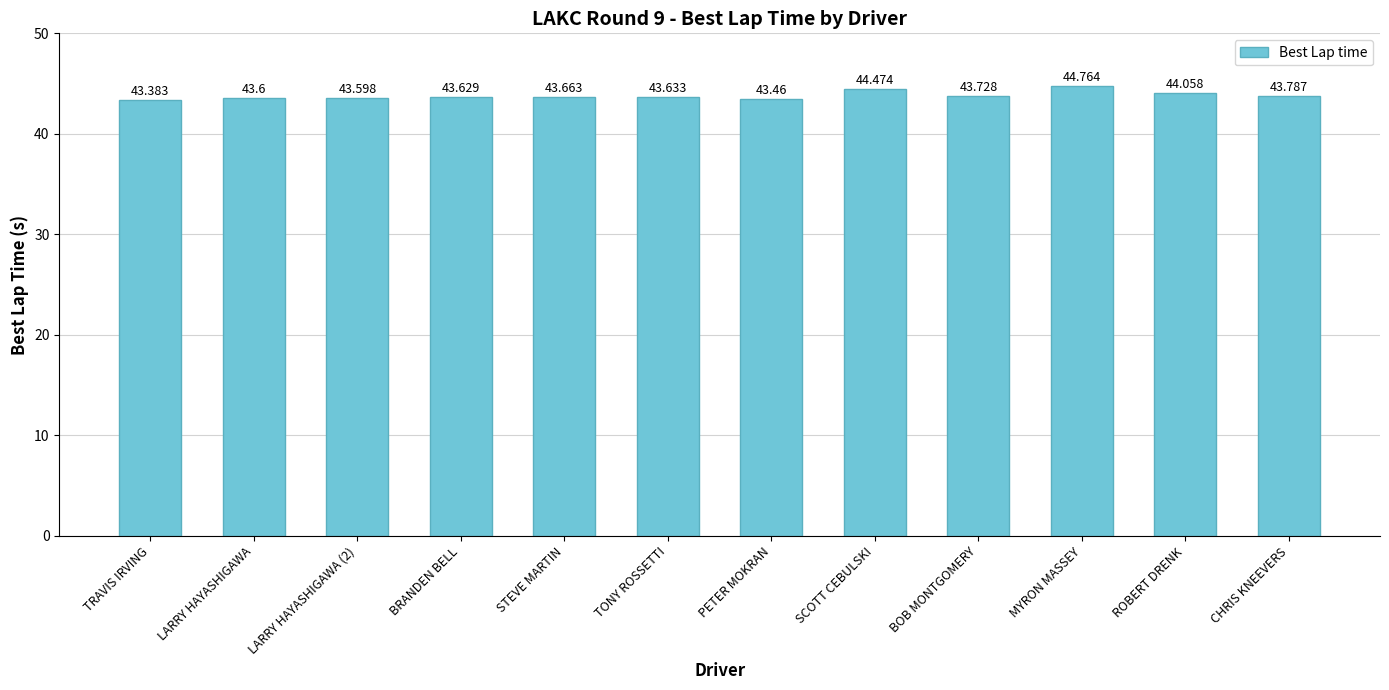

At which category does the chart reach its peak across all series?

MYRON MASSEY